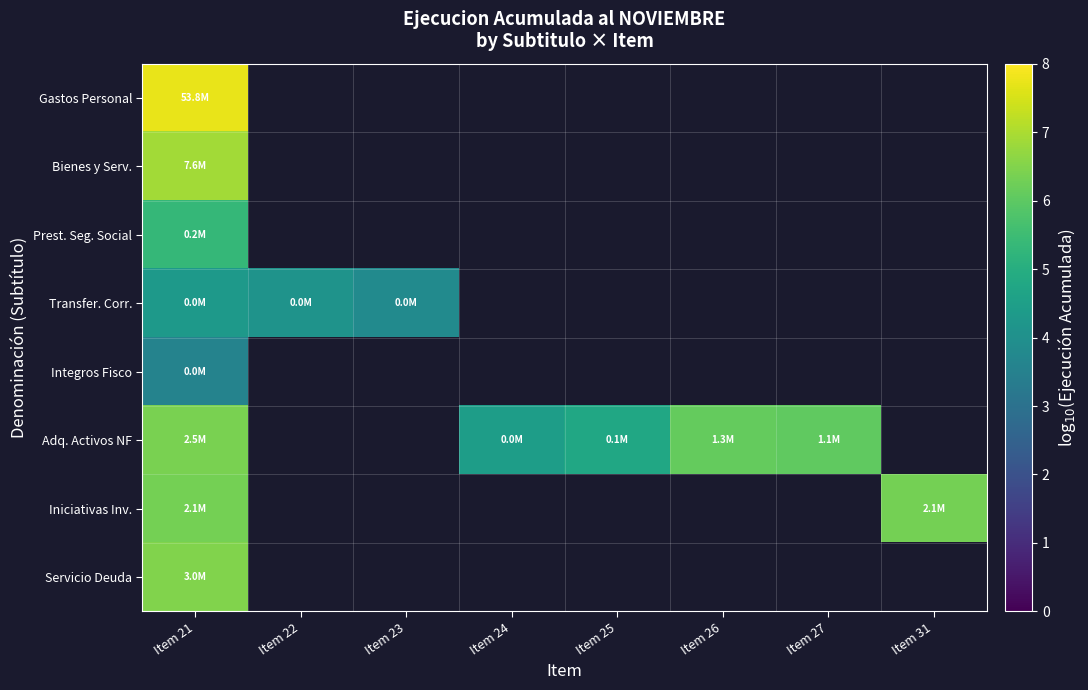

Rank the series by their maximum value, from highest to lowest.

Gastos Personal, Bienes y Serv., Servicio Deuda, Adq. Activos NF, Iniciativas Inv., Prest. Seg. Social, Transfer. Corr., Integros Fisco